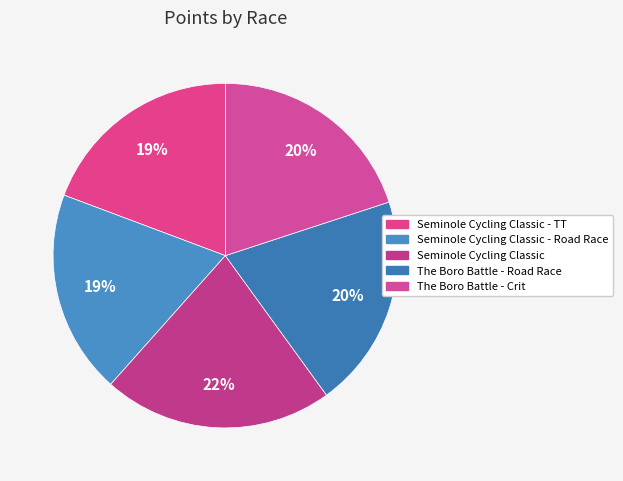

What is the smallest slice in the pie chart?

Seminole Cycling Classic - Road Race